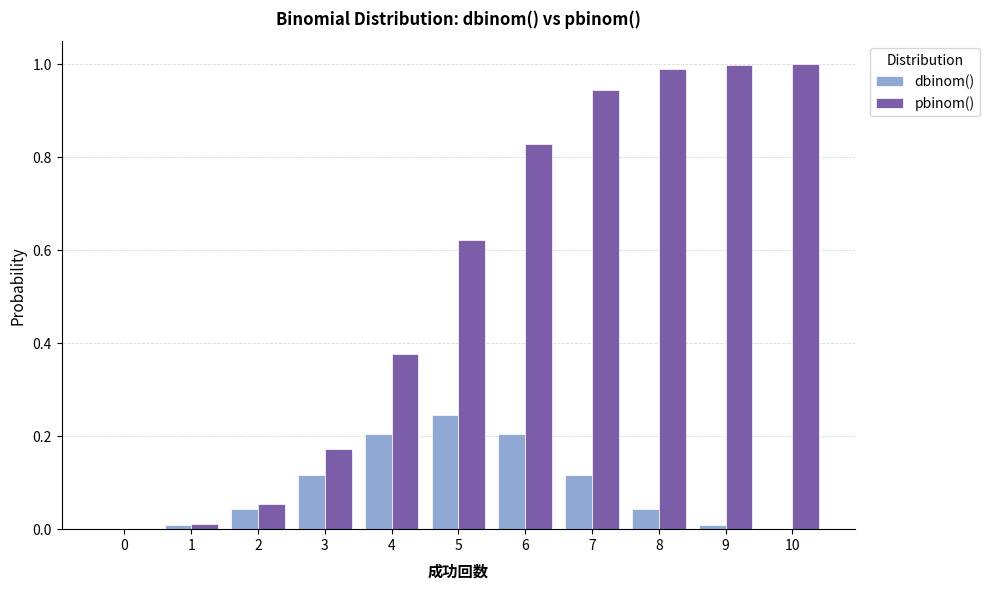

At which label does dbinom() reach its peak?

5